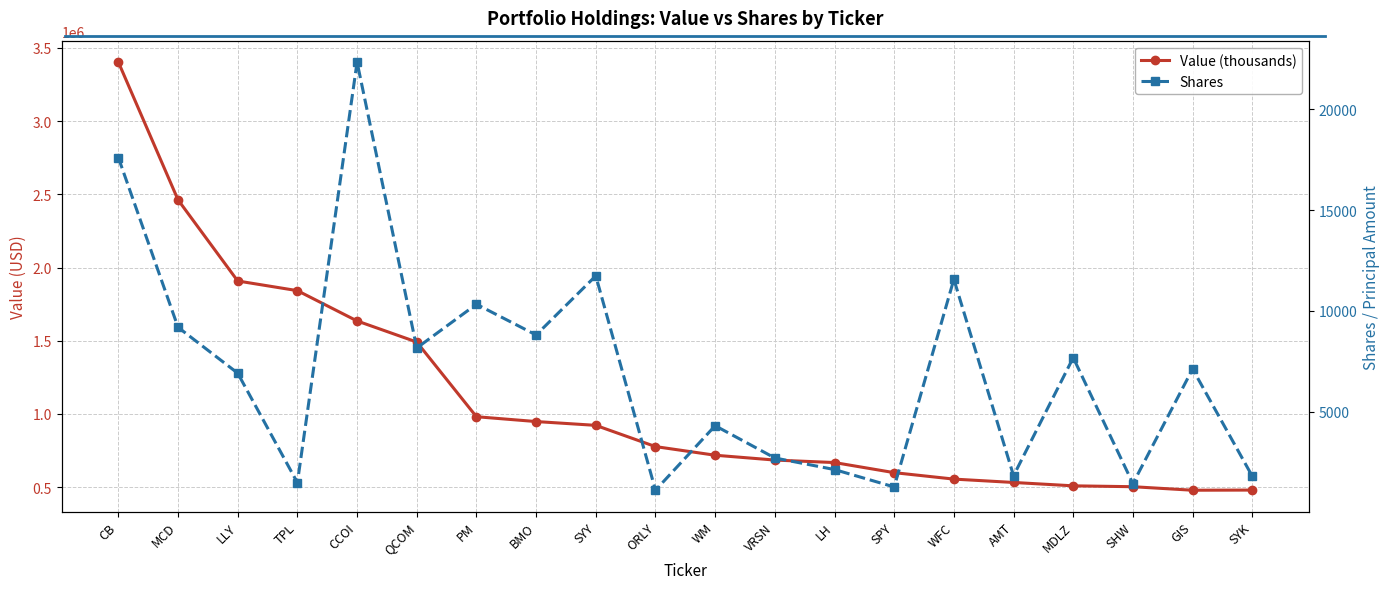

Rank the series by their average value, from lowest to highest.

Shares, Value (thousands)